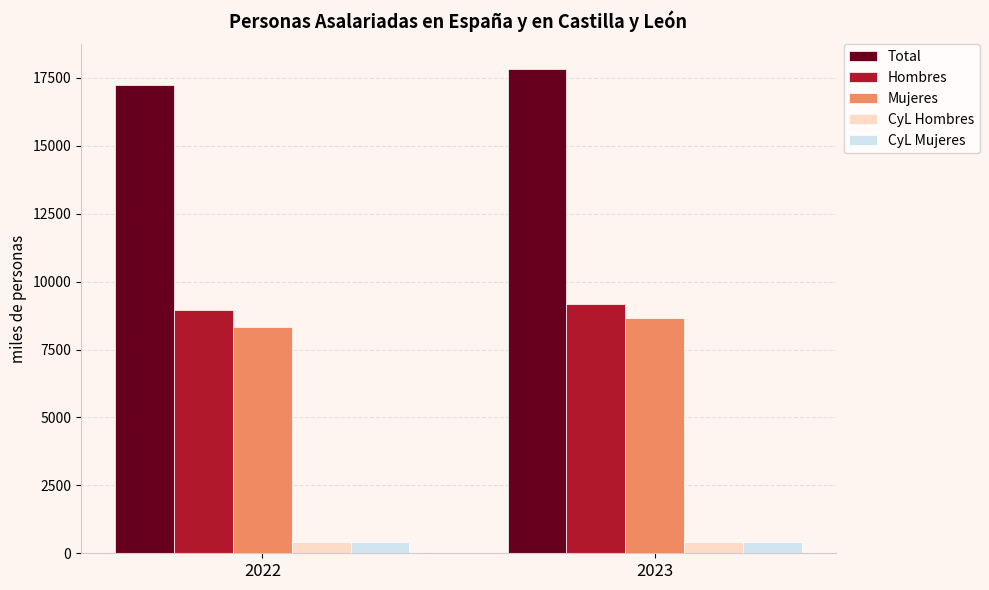

Between 2022 and 2023, which series saw the biggest shift?

Total